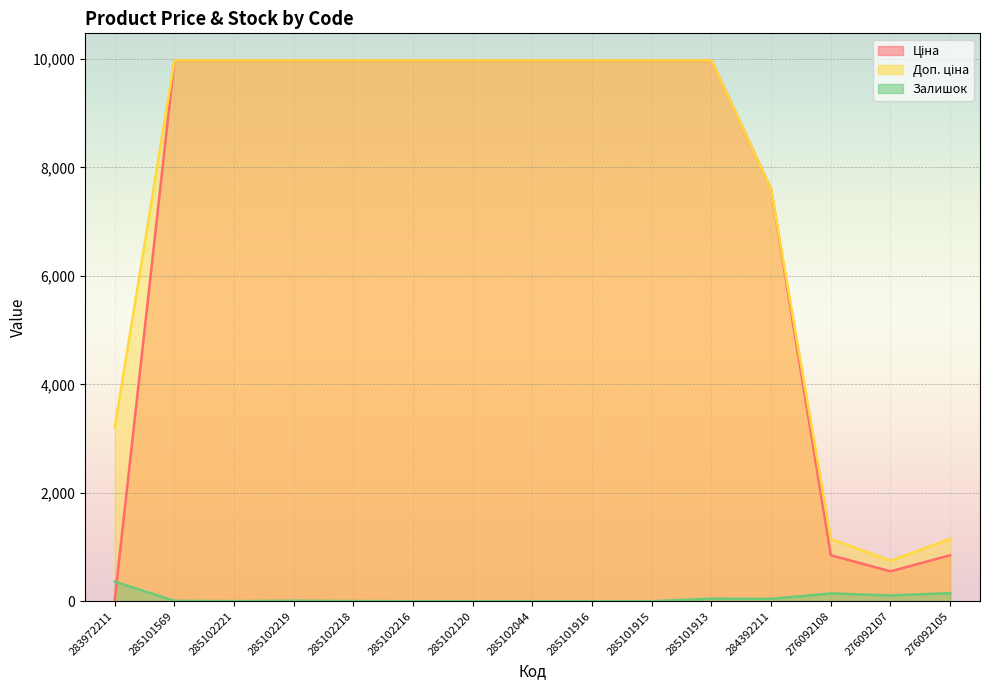

True or false: Ціна and Доп. ціна intersect in this chart.

False